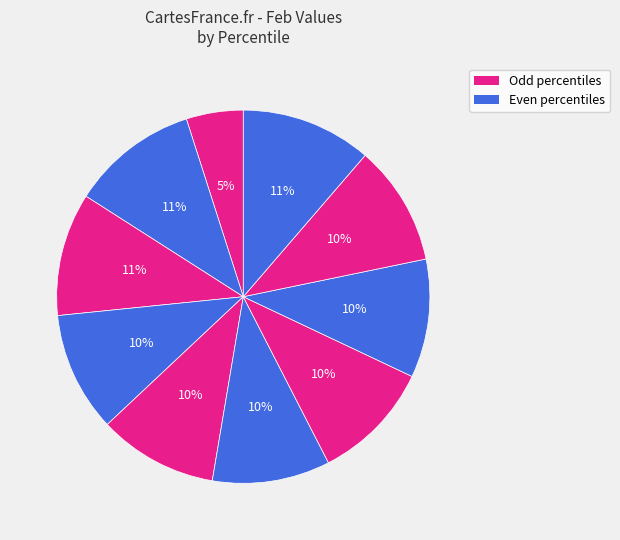

How many slices are in this pie chart?

10